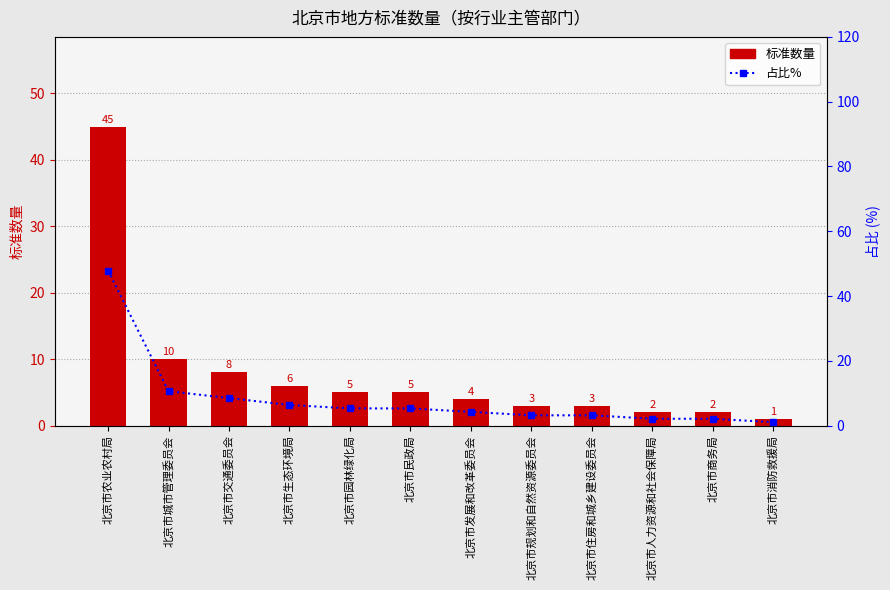

Reading left to right, what are all the values shown in this chart?

标准数量: 北京市农业农村局=45.0	北京市城市管理委员会=10.0	北京市交通委员会=8.0	北京市生态环境局=6.0	北京市园林绿化局=5.0	北京市民政局=5.0	北京市发展和改革委员会=4.0	北京市规划和自然资源委员会=3.0	北京市住房和城乡建设委员会=3.0	北京市人力资源和社会保障局=2.0	北京市商务局=2.0	北京市消防救援局=1.0
占比%: 北京市农业农村局=47.9	北京市城市管理委员会=10.6	北京市交通委员会=8.5	北京市生态环境局=6.4	北京市园林绿化局=5.3	北京市民政局=5.3	北京市发展和改革委员会=4.3	北京市规划和自然资源委员会=3.2	北京市住房和城乡建设委员会=3.2	北京市人力资源和社会保障局=2.1	北京市商务局=2.1	北京市消防救援局=1.1